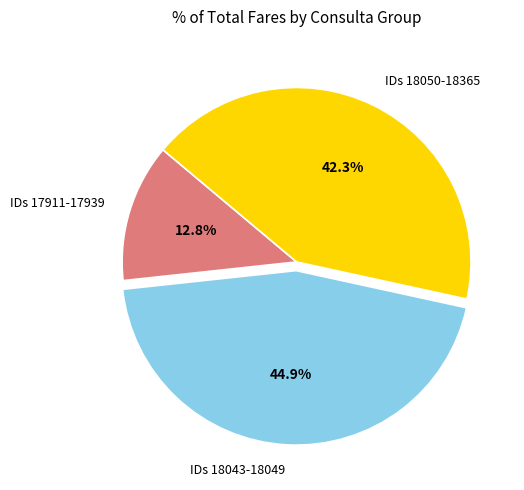

Approximately how many times larger is the value at IDs 18043-18049 compared to IDs 18050-18365?

1.1